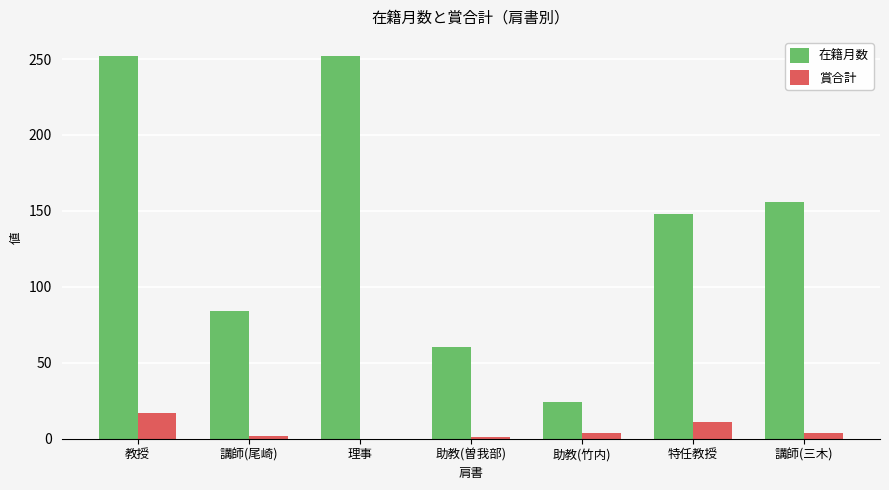

Which category has the highest value in the 賞合計 series?

教授